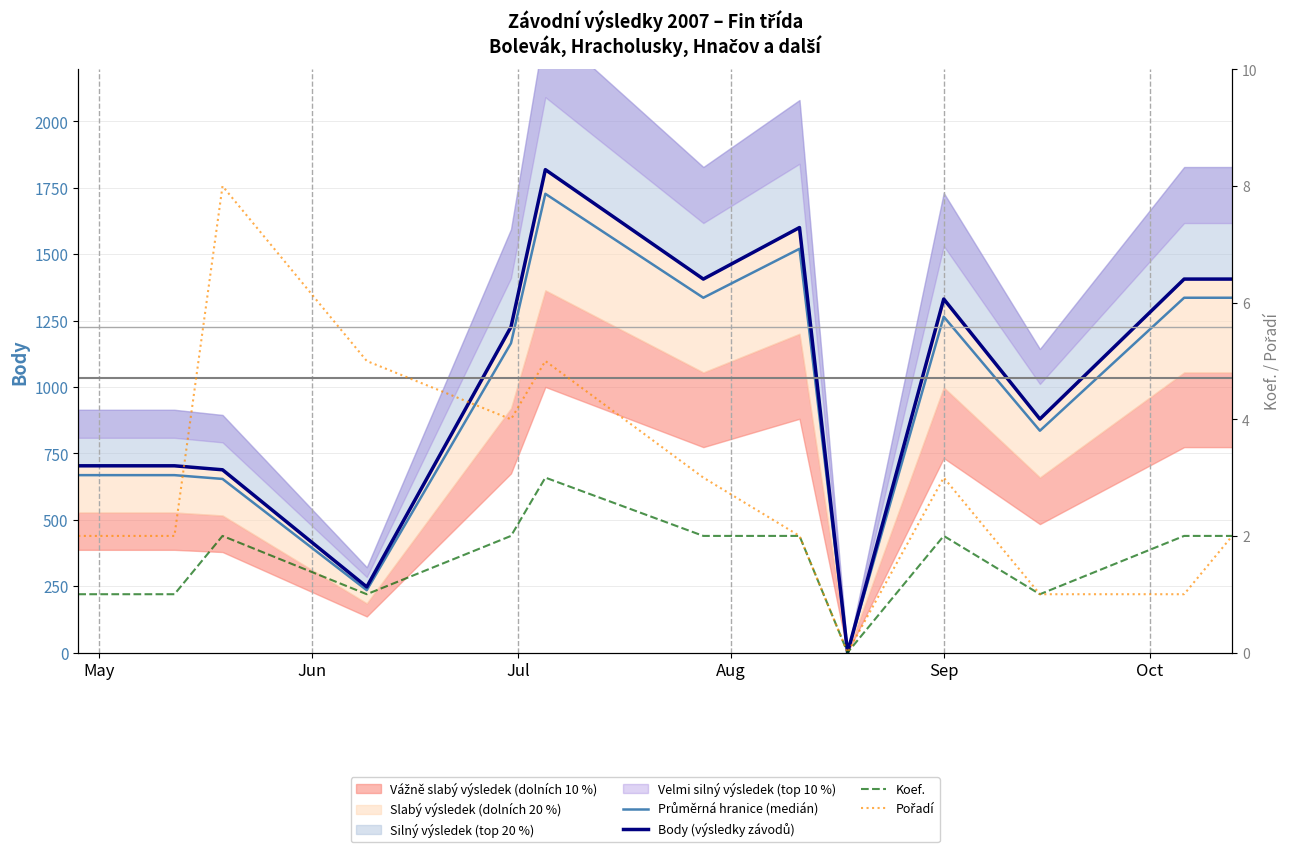

Which series has the largest total across all categories?

Body (výsledky závodů)